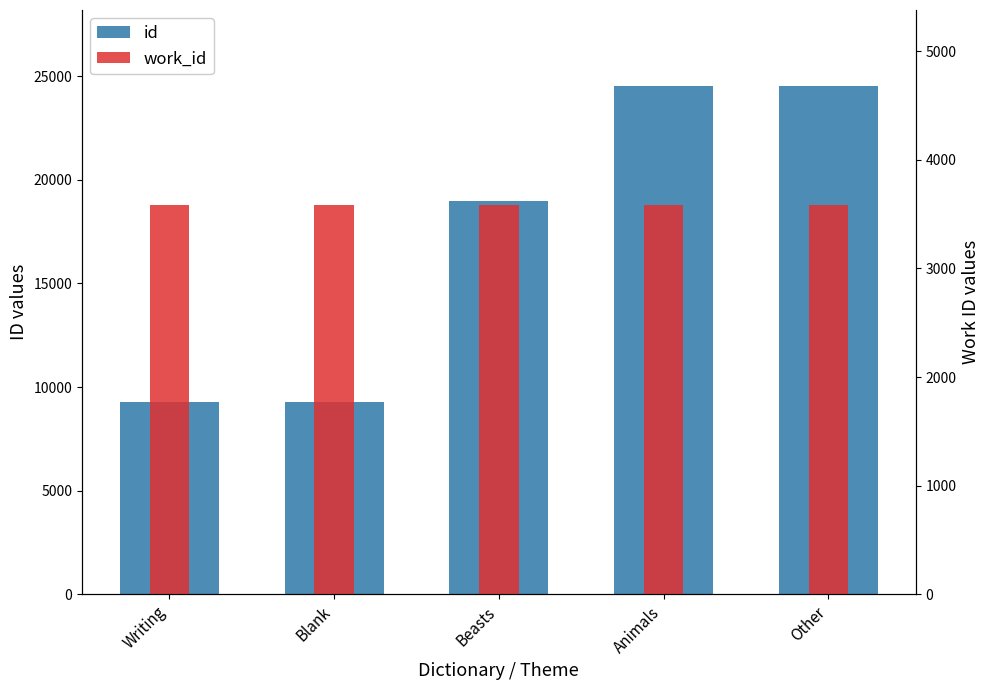

Rank the categories by work_id value from lowest to highest.

Writing, Blank, Beasts, Animals, Other